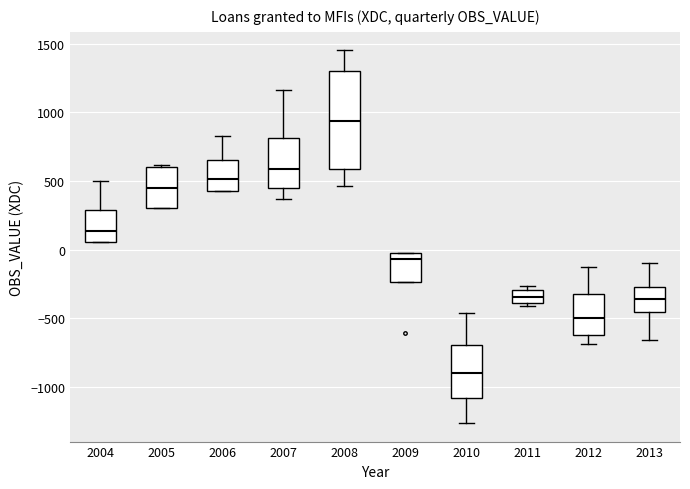

Reading left to right, read every box against the y-axis: the position of its median line, the range the box covers, and the ends of its whiskers. The values are not printed on the chart, so give them approximately, as read against the axis.

2004: median 150, box 50 to 300, whiskers 50 to 500
2005: median 450, box 300 to 600, whiskers 300 to 600
2006: median 500, box 450 to 650, whiskers 450 to 850
2007: median 600, box 450 to 800, whiskers 350 to 1150
2008: median 950, box 600 to 1300, whiskers 450 to 1450
2009: median -50, box -250 to 0, whiskers -250 to 0
2010: median -900, box -1100 to -700, whiskers -1250 to -450
2011: median -350, box -400 to -300, whiskers -400 (just below the box's lower edge) to -250
2012: median -500, box -600 to -300, whiskers -700 to -100
2013: median -350, box -450 to -250, whiskers -650 to -100